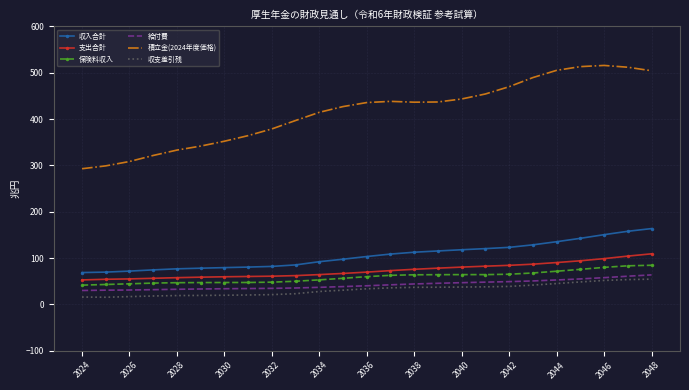

What is the minimum value shown in the chart?

15.5